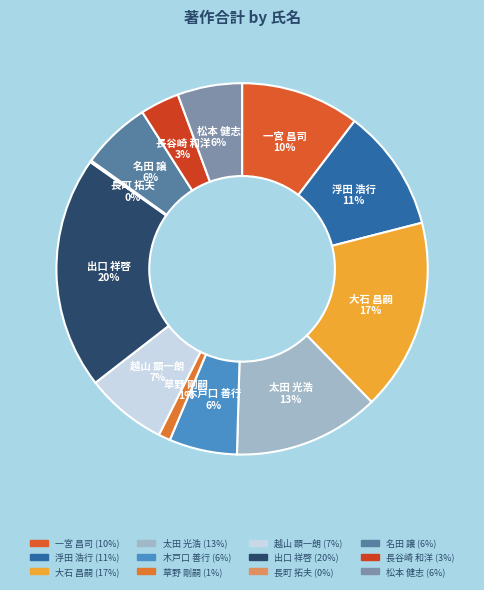

Is there a majority slice in this chart?

No